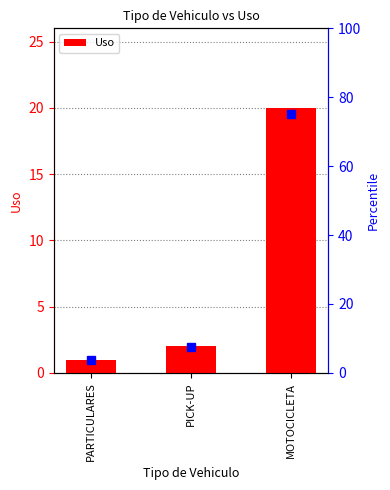

The value at PARTICULARES is 2. True or false?

False